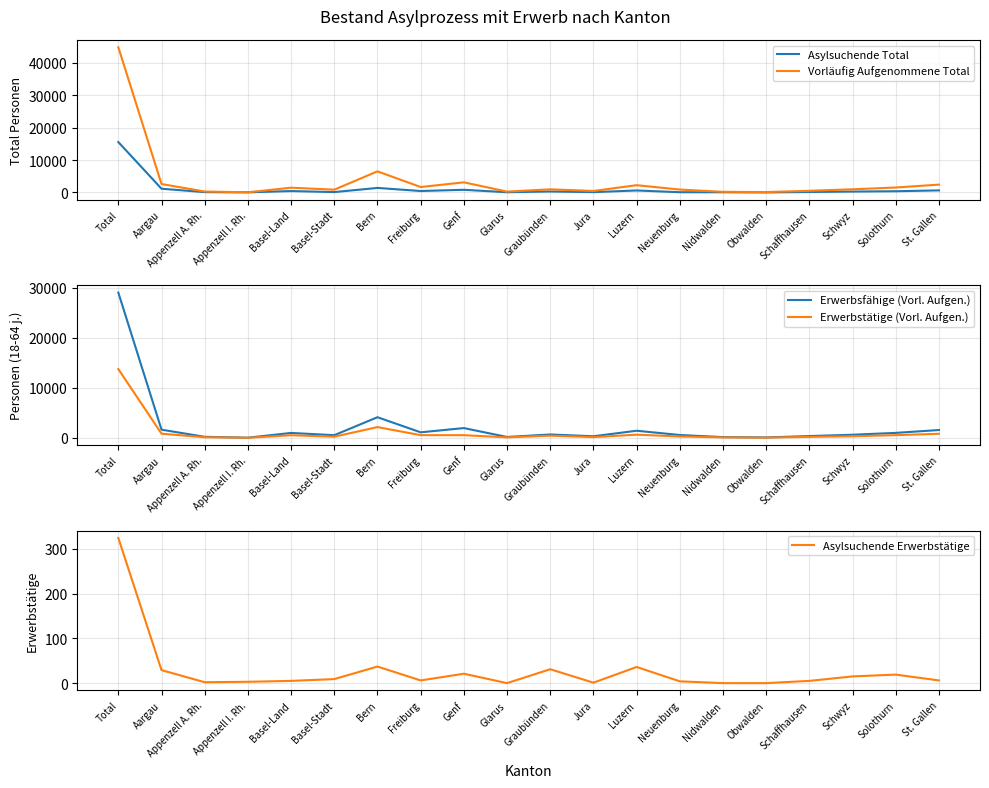

At Glarus, list the series in order from largest to smallest.

Vorläufig Aufgenommene Total, Erwerbsfähige (Vorl. Aufgen.), Erwerbstätige (Vorl. Aufgen.), Asylsuchende Total, Asylsuchende Erwerbstätige